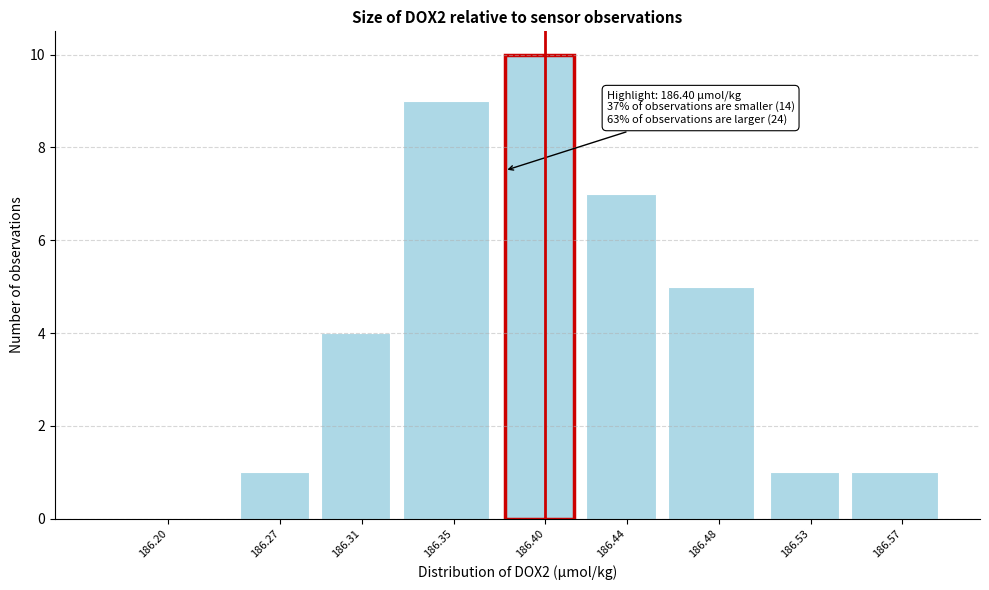

Reading right to left, what are all the values shown in this chart?

186.57=1	186.53=1	186.48=5	186.44=7	186.40=10	186.35=9	186.31=4	186.27=1	186.20=0